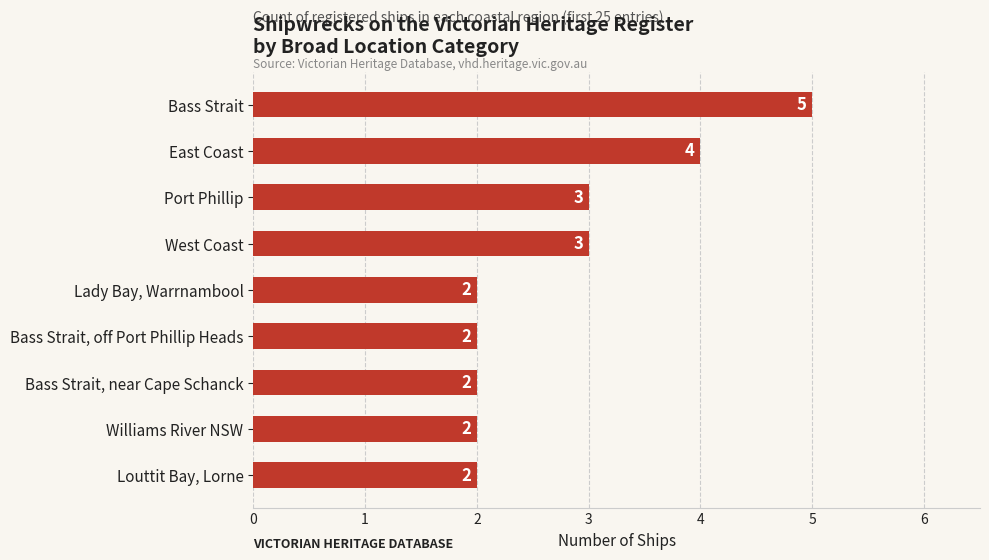

How many values are between 2 and 3?

7